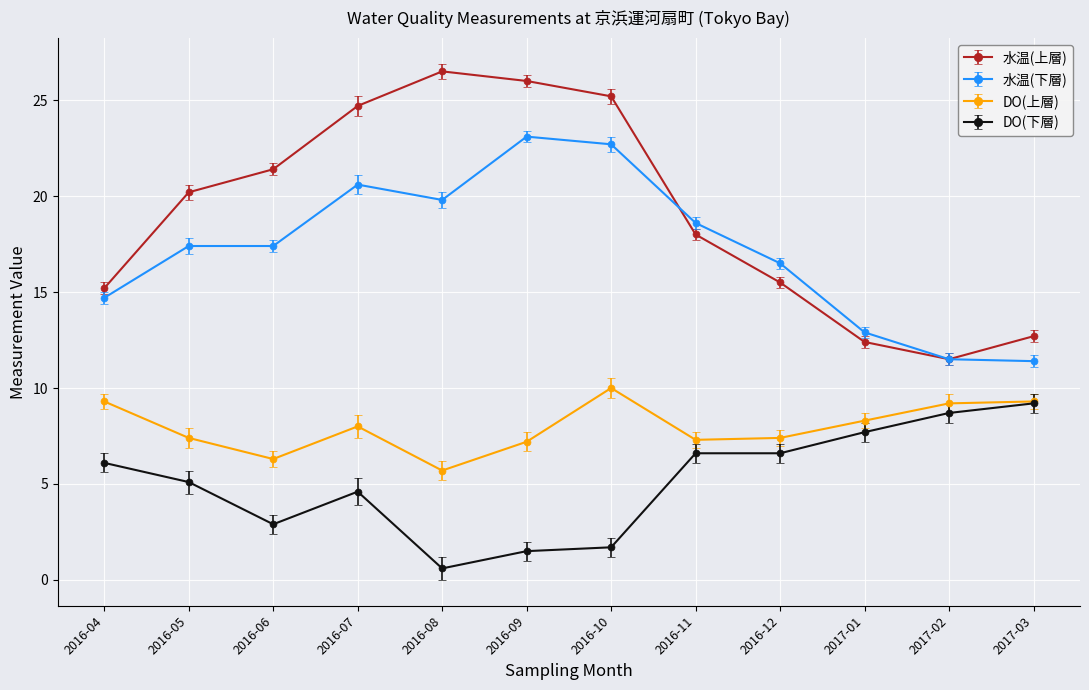

How many lines are shown in the chart?

4